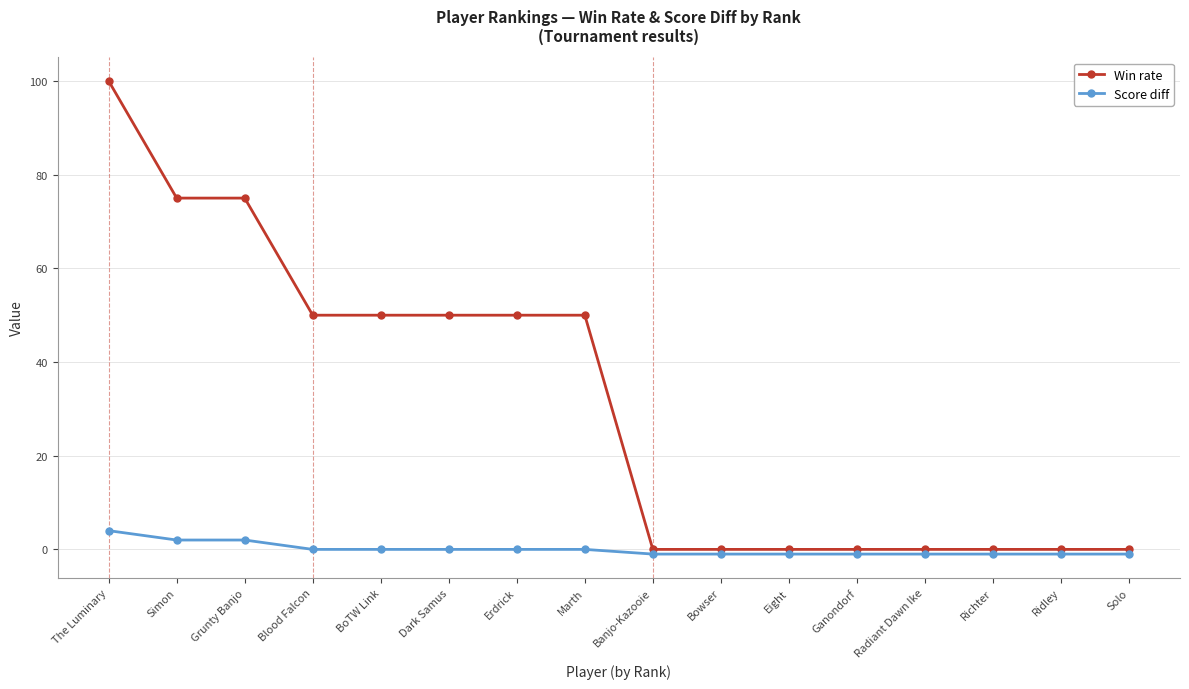

Which series has the largest total across all categories?

Win rate